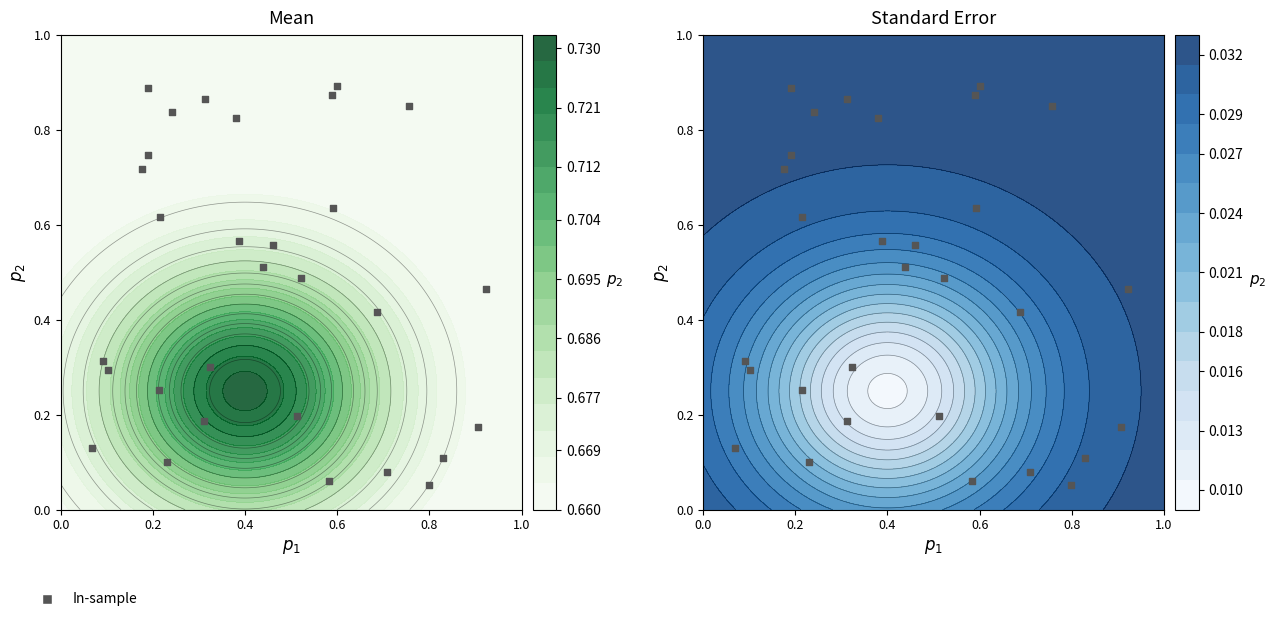

What is the greatest value displayed?

0.9